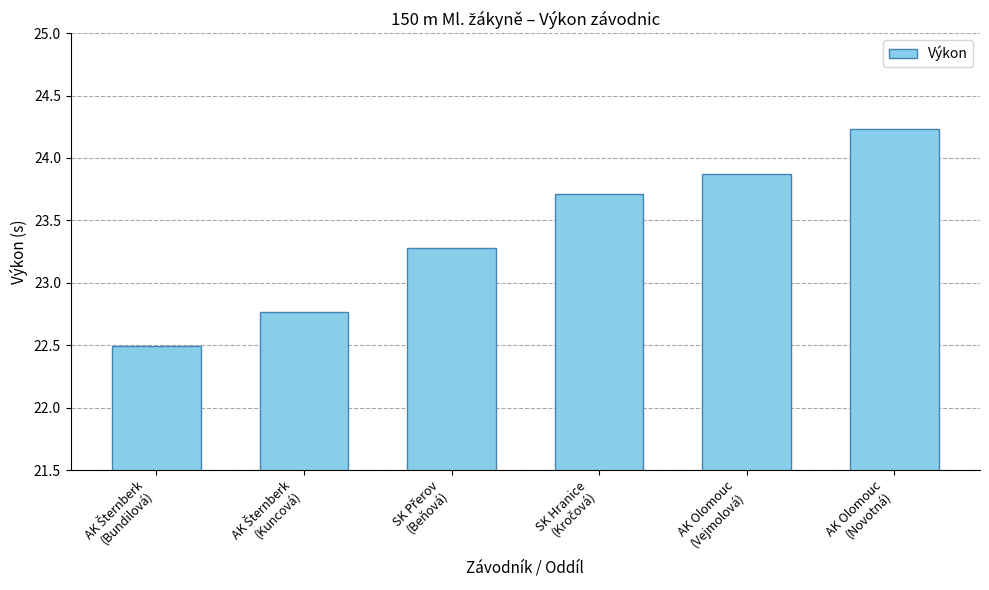

Reading left to right, extract all data points from this chart.

22.5	22.8	23.3	23.7	23.9	24.2